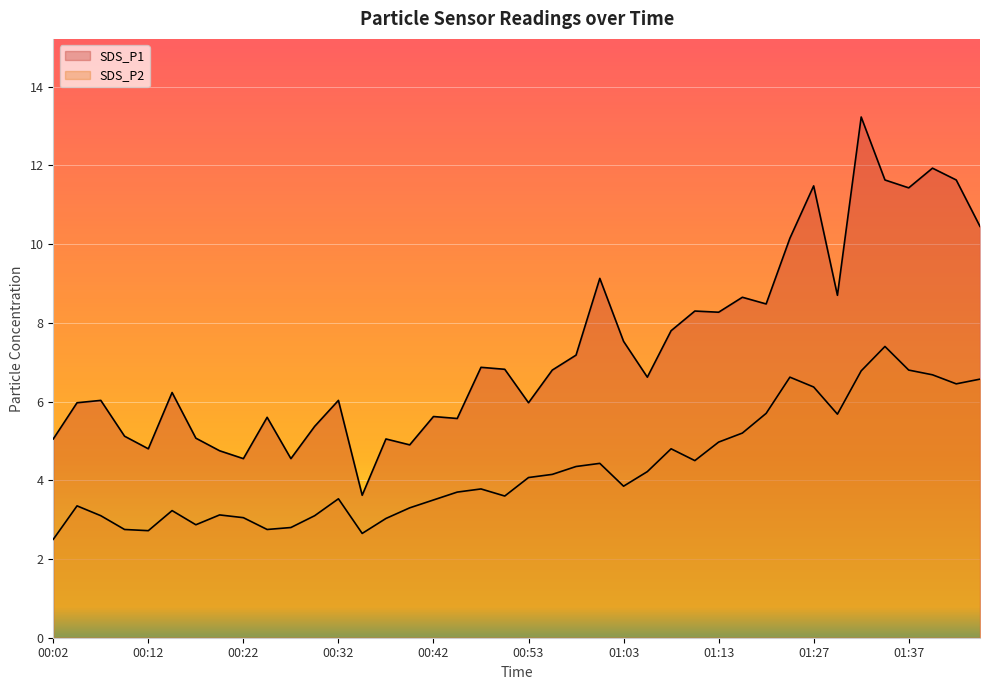

What is the sum of the SDS_P2 values at 01:06 and 01:34?

11.6